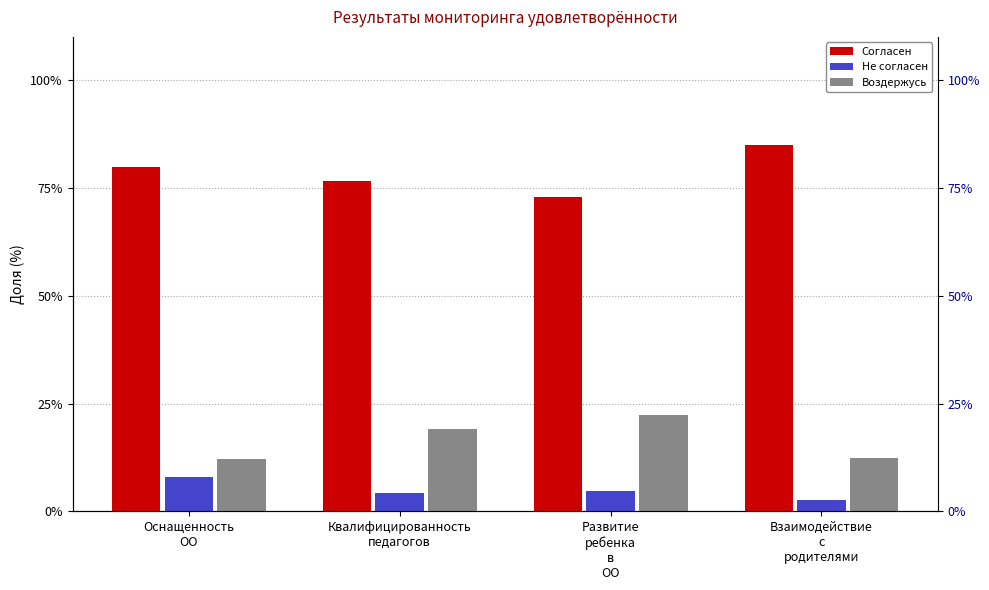

Which category has the lowest value across all series?

Взаимодействие
с
родителями